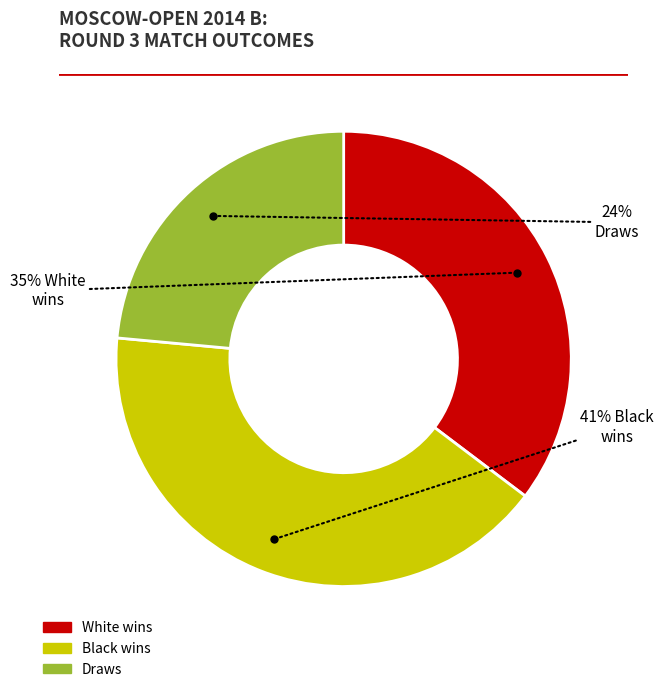

Is there any slice that represents more than half of the pie?

No